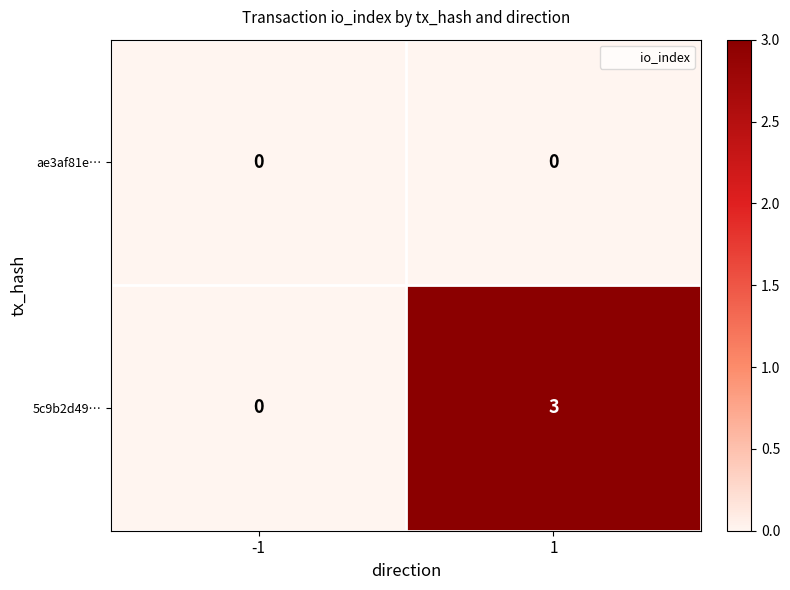

Rank the series at 1 from highest to lowest value.

5c9b2d49…, ae3af81e…